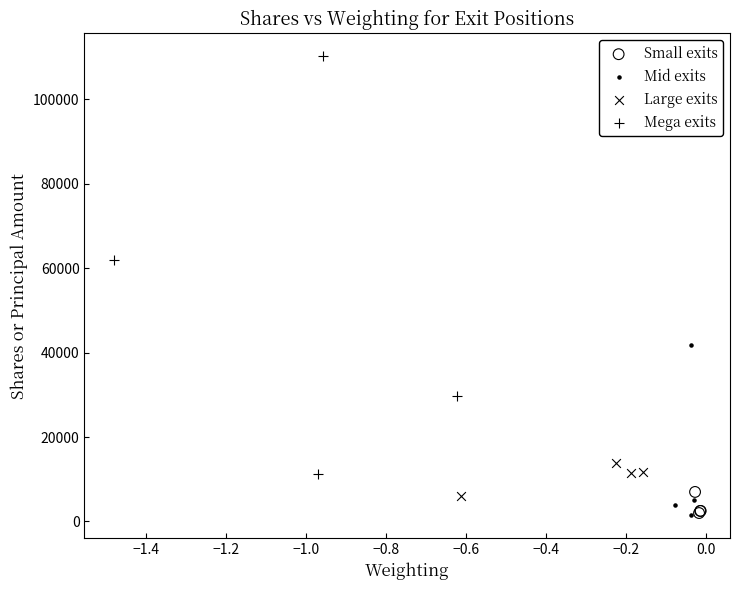

Which series has the widest spread of Y values?

Mega exits